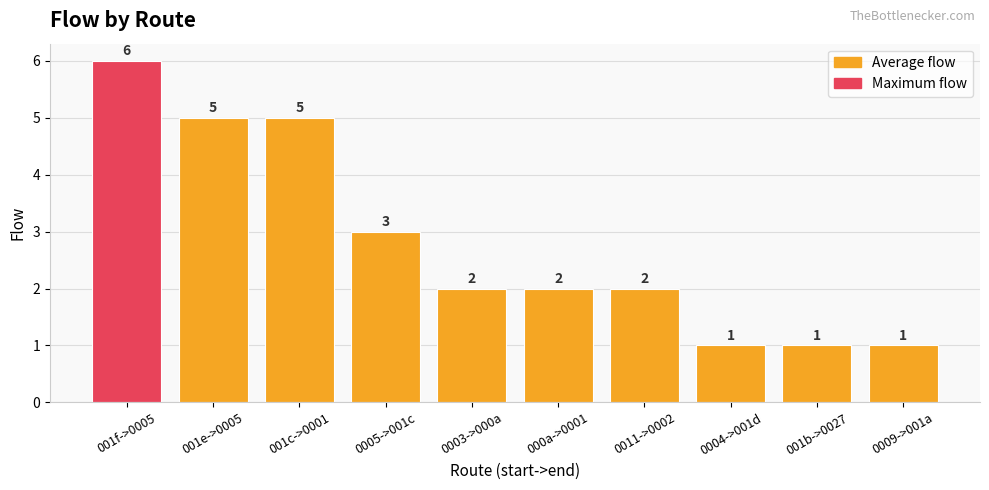

How many series are shown in this chart?

1